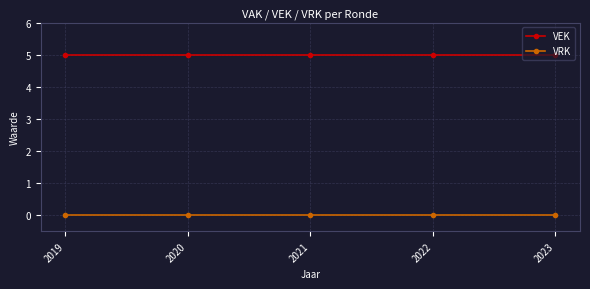

Reading left to right, what are all the values shown in this chart?

VEK: 5	5	5	5	5
VRK: 0	0	0	0	0